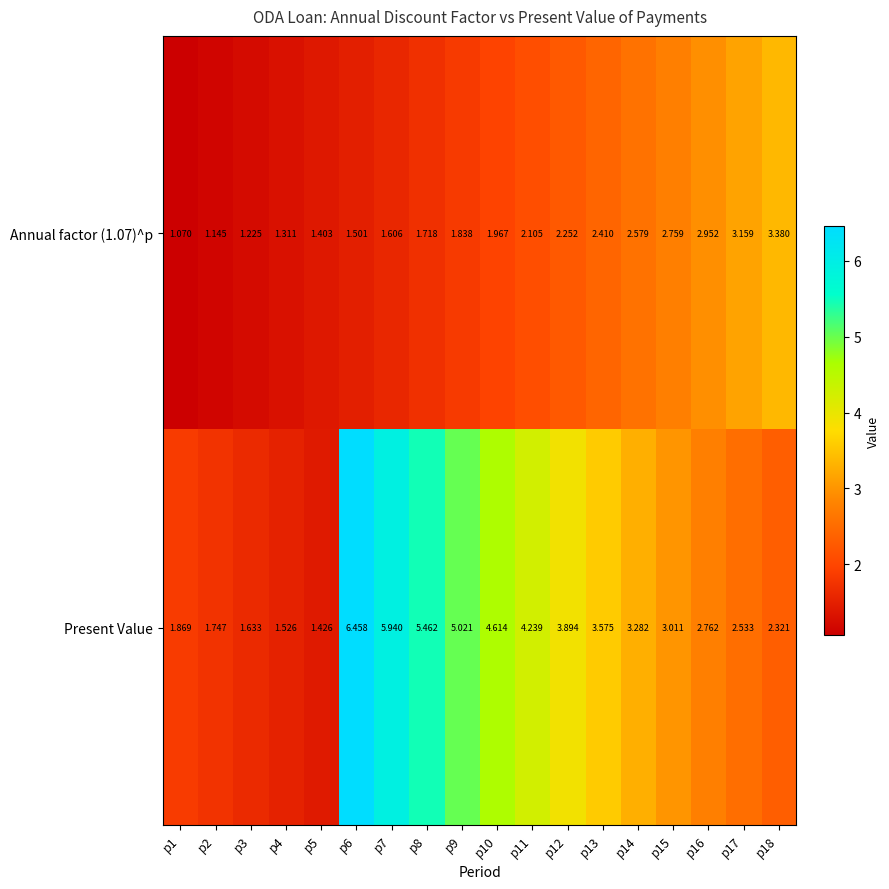

Which series has the largest total across all categories?

Present Value